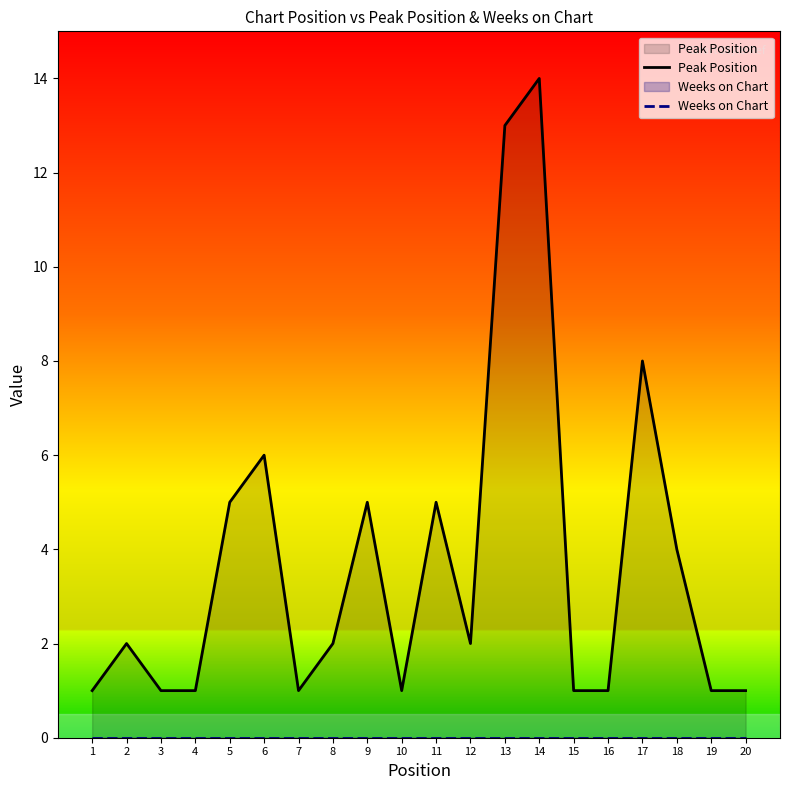

In Peak Position, how many points are higher than both neighbors (excluding endpoints)?

6